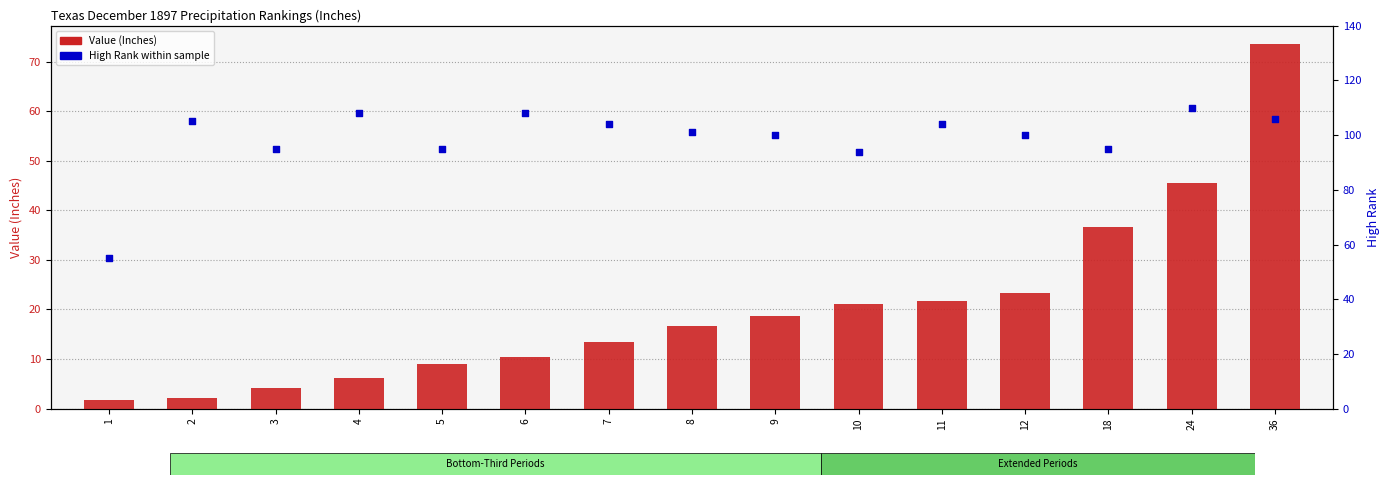

What is the total value across all series at 36?

179.6